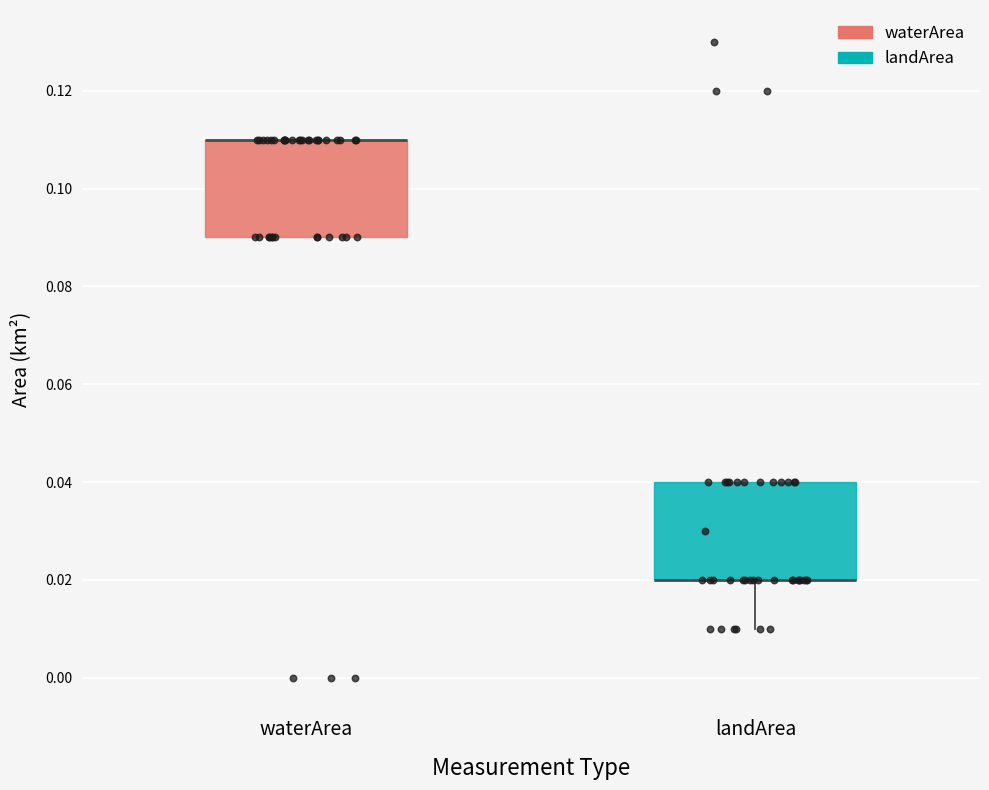

Where is the upper edge of the box for landArea on the y-axis? The values are not printed on the chart, so give them approximately, as read against the axis.

0.04